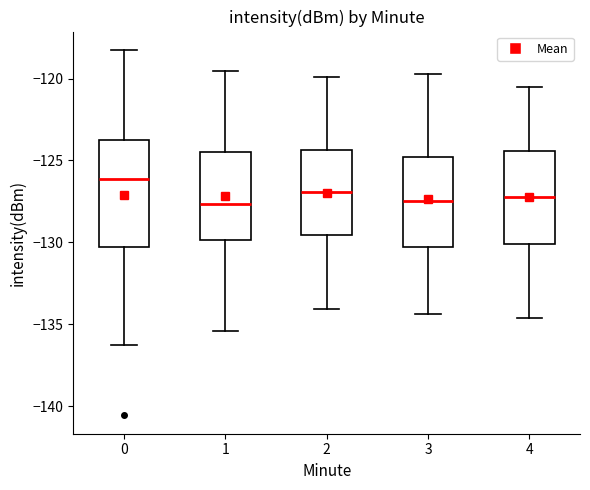

Which box is the tallest, from its lower edge to its upper edge?

0